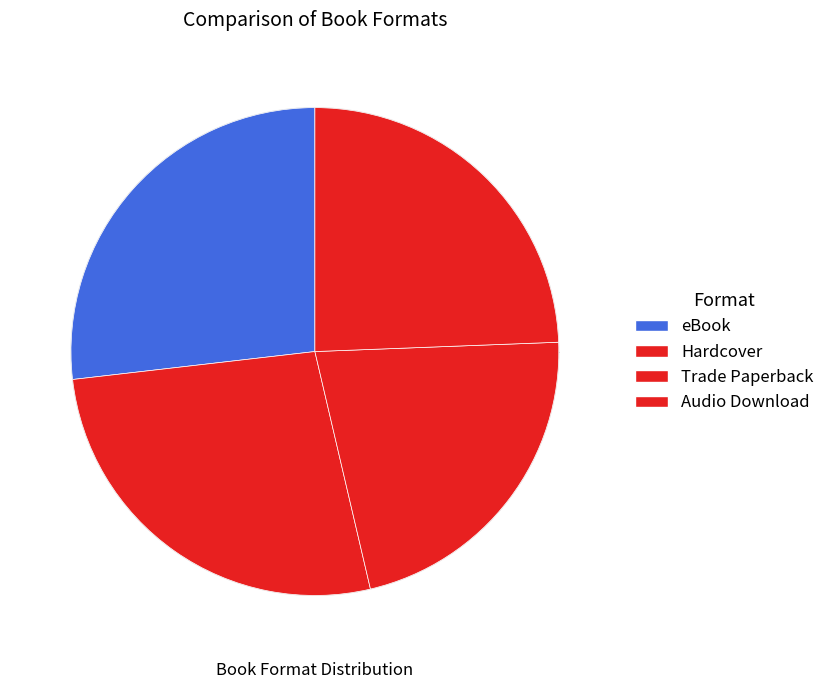

How many segments does this pie chart have?

4